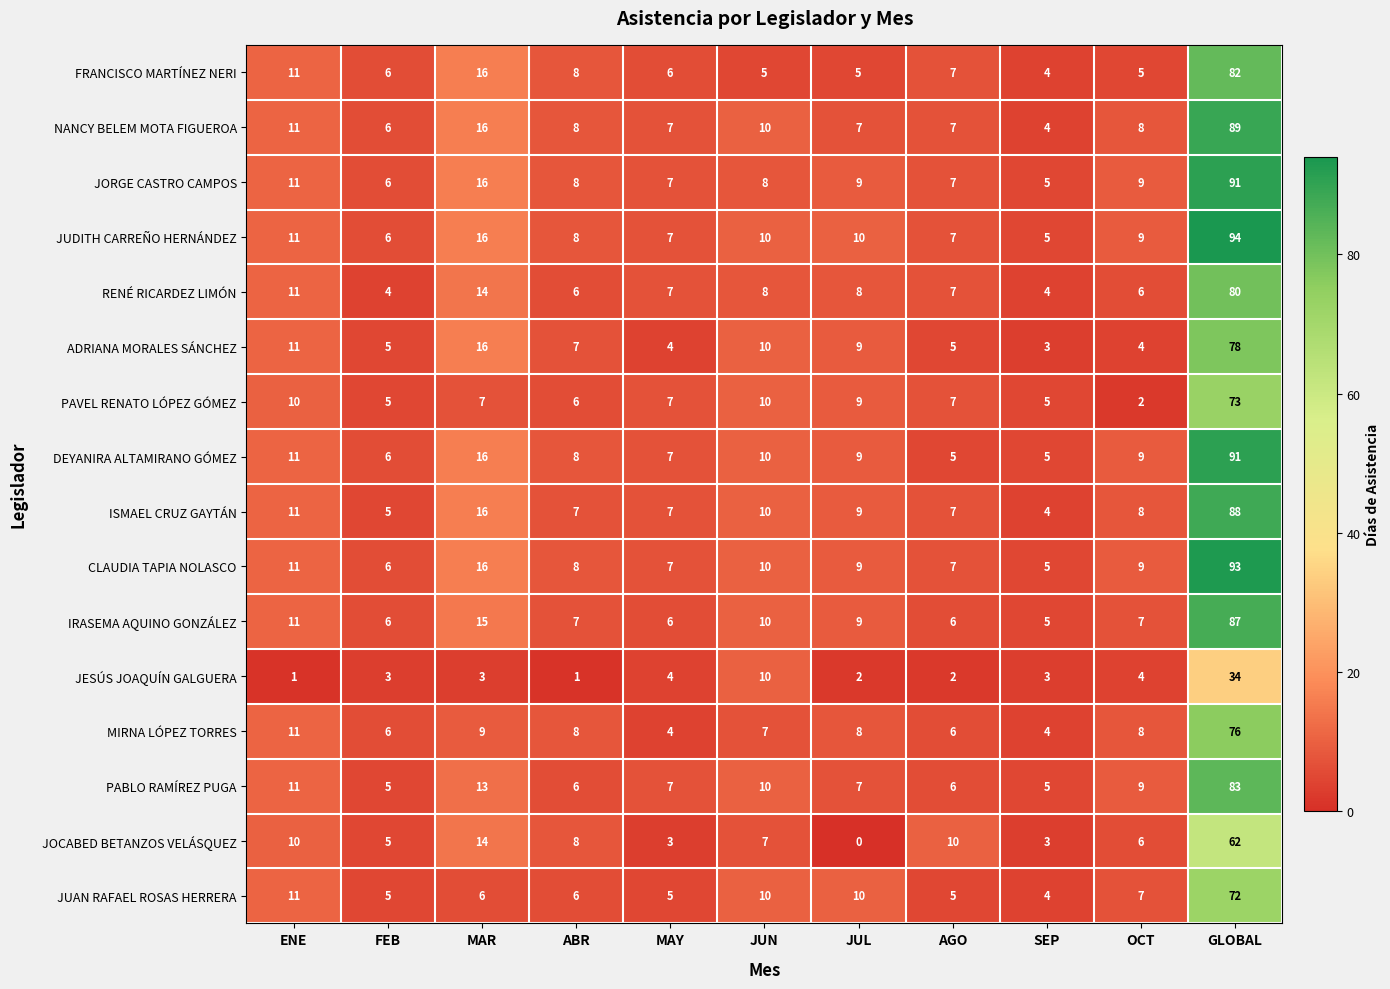

What is the average value of the FRANCISCO MARTÍNEZ NERI series?

14